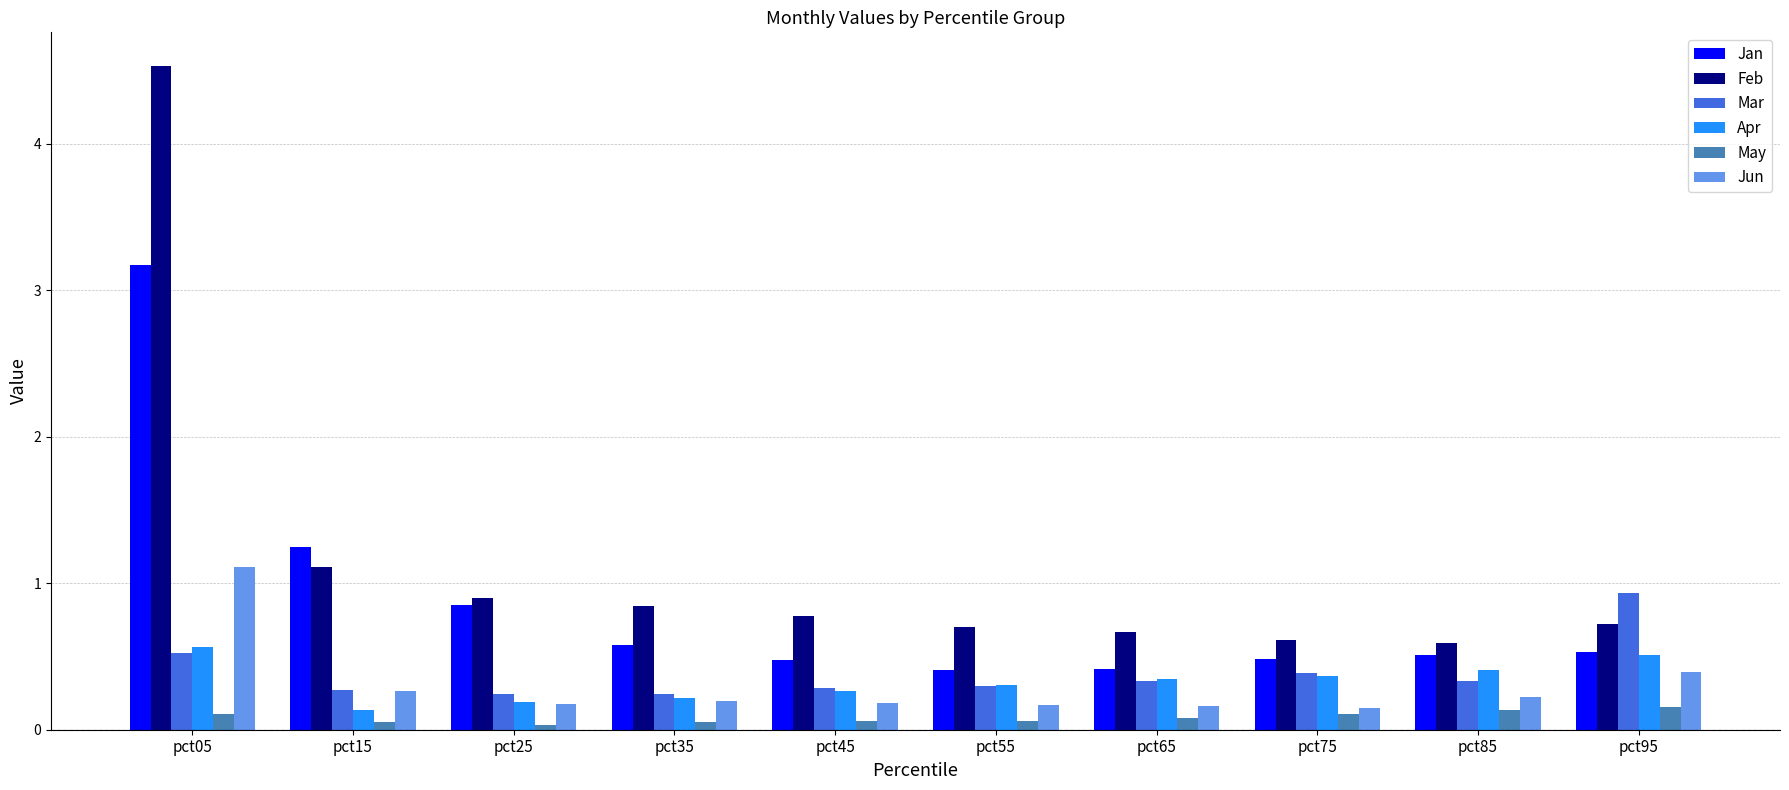

What is the sum of all Jan values?

8.7